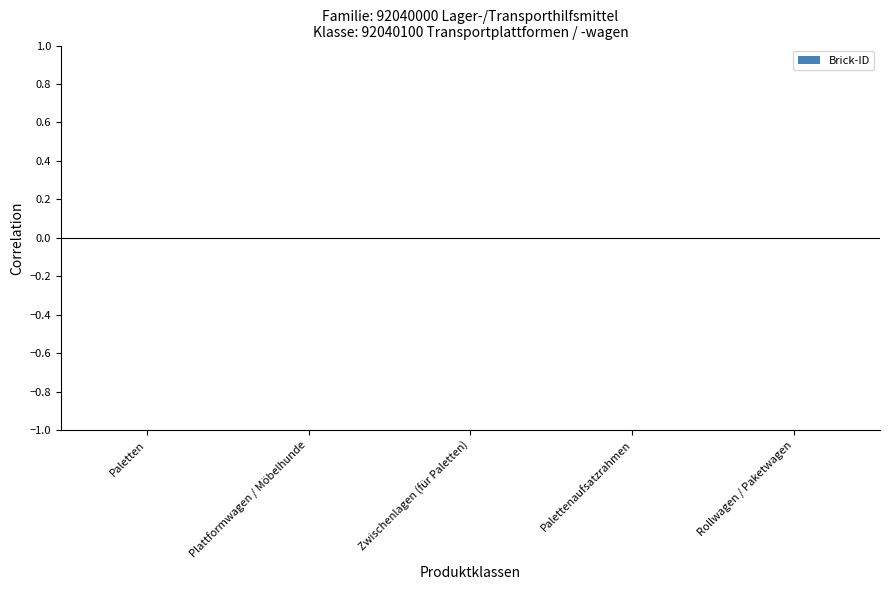

The chart shows a value of -0.0 at Paletten. True or false?

True